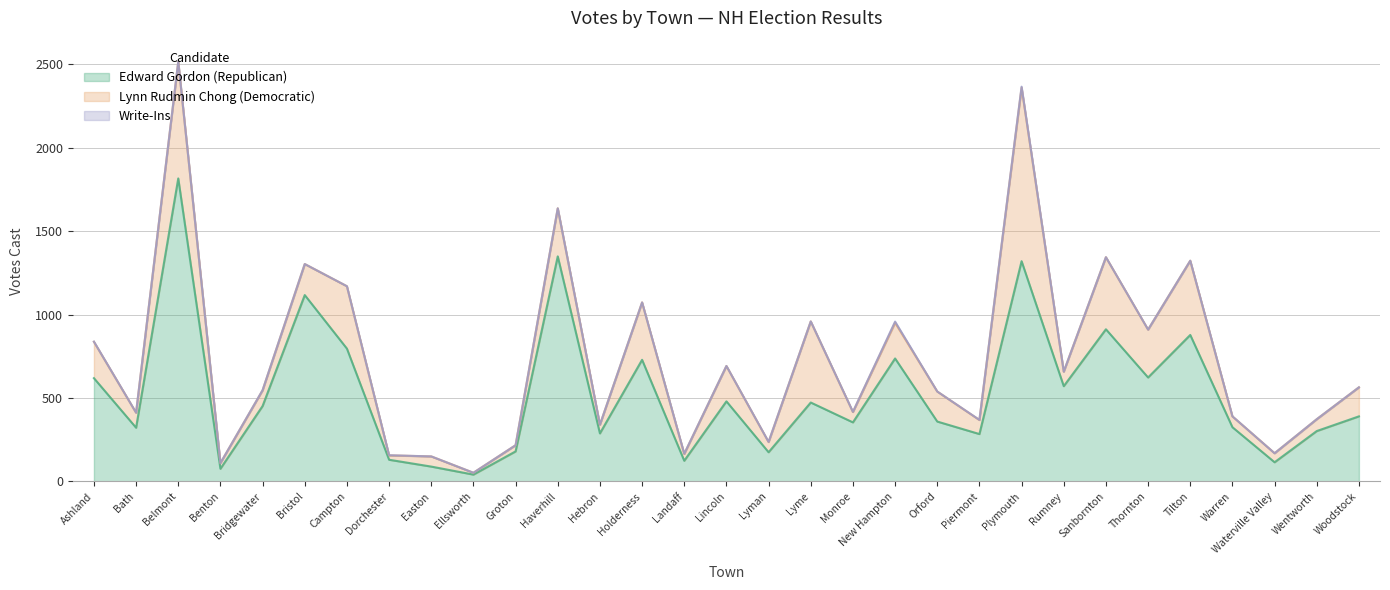

Does the chart display data point markers on the line(s)?

No